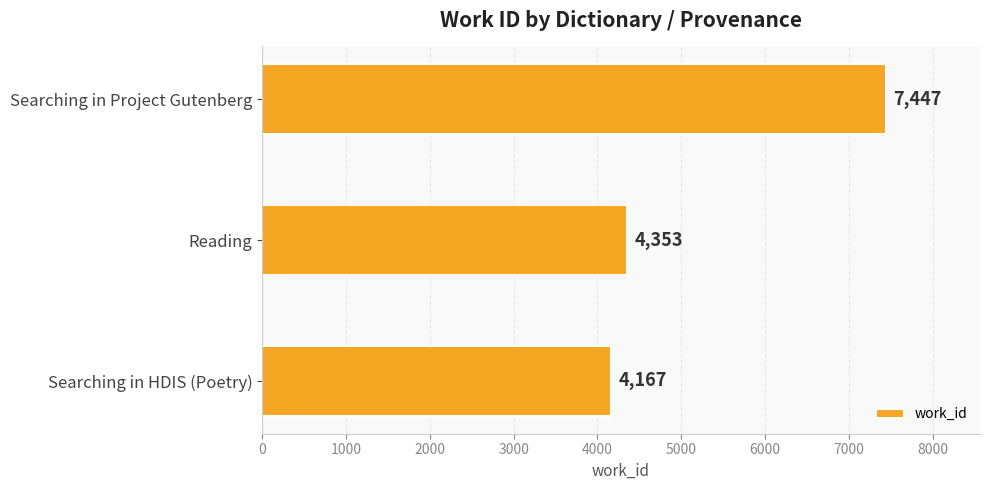

What is the approximate value at Searching in Project Gutenberg, to the nearest 10?

7450